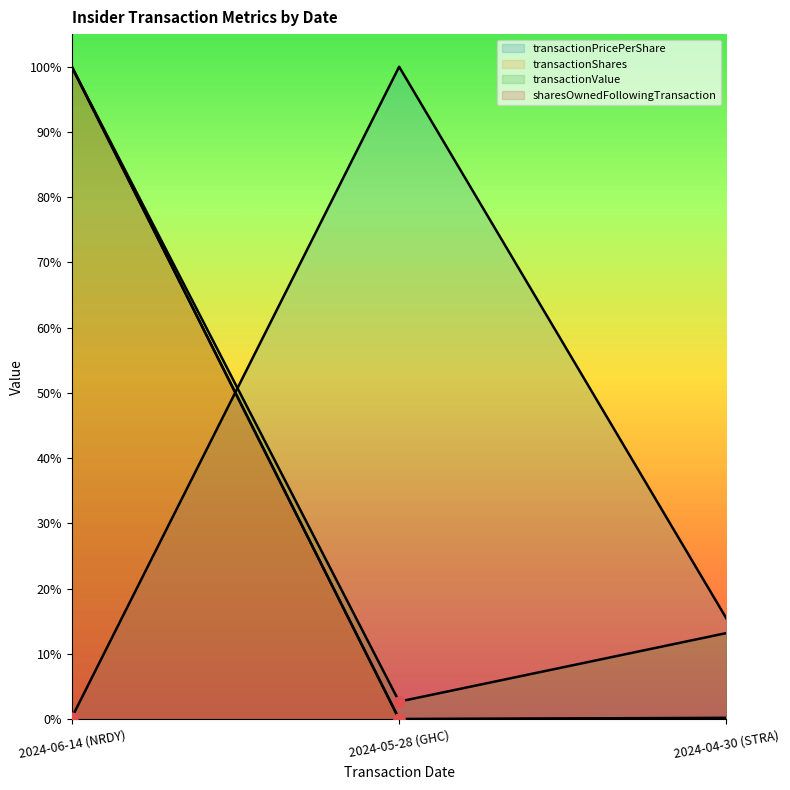

Which series contains the lowest Y value?

sharesOwnedFollowingTransaction